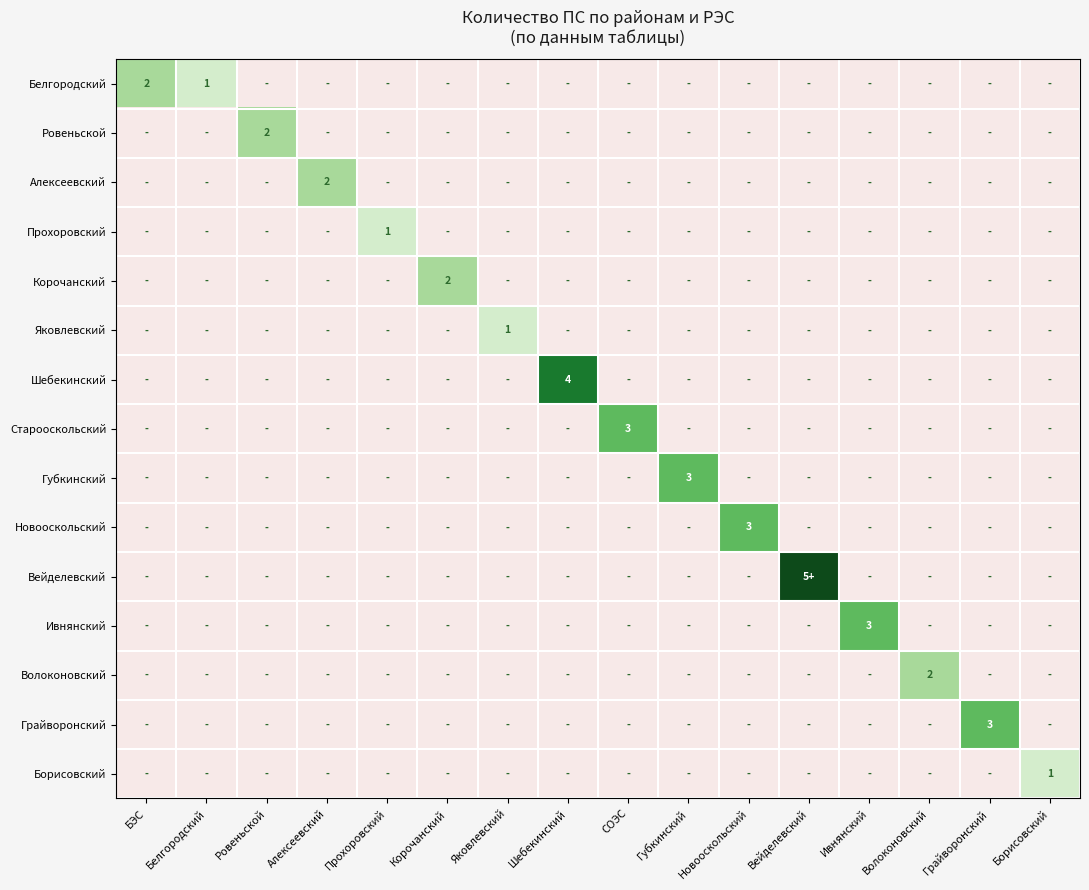

True or false: Прохоровский has a value of 2 at Прохоровский.

False